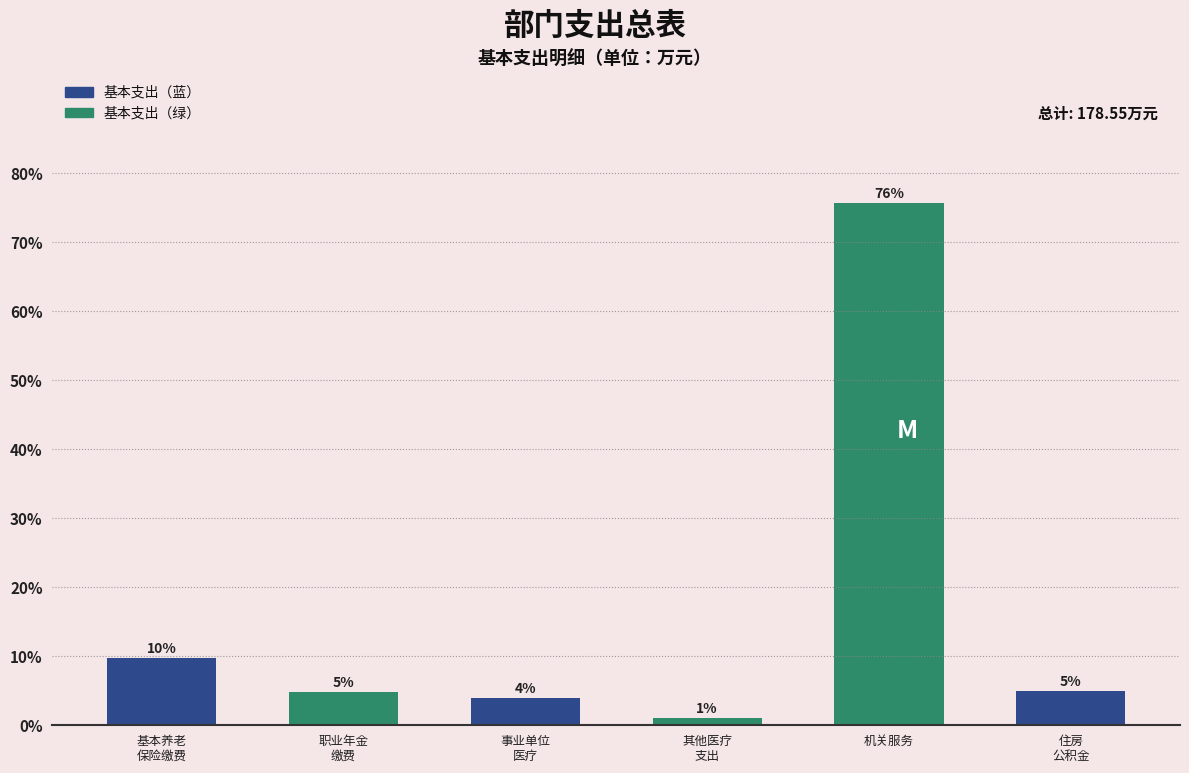

Does the chart contain any negative values?

No